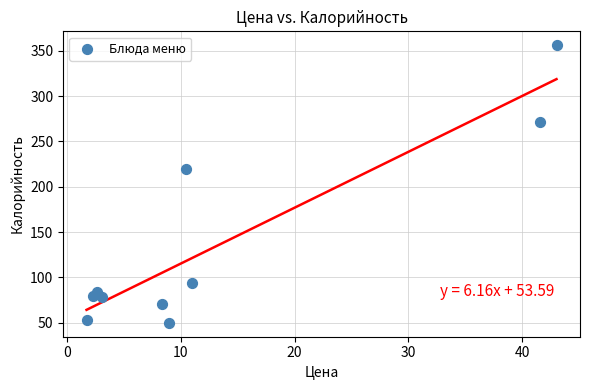

What Y value in the scatter plot is closest to 203?

220